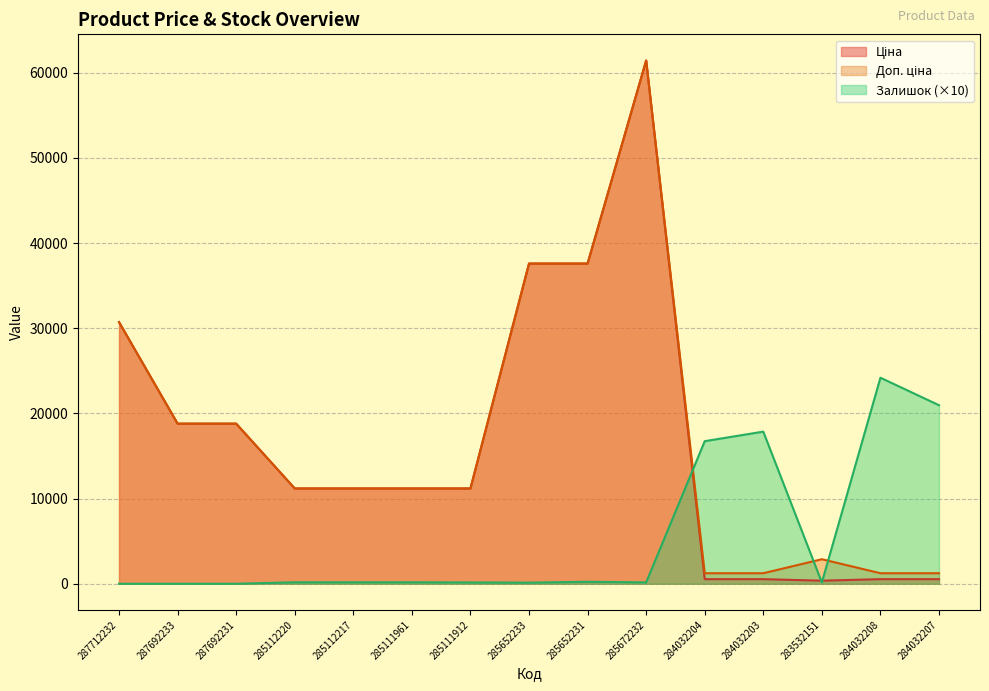

What is the total value across all series at 285672232?

123028.5